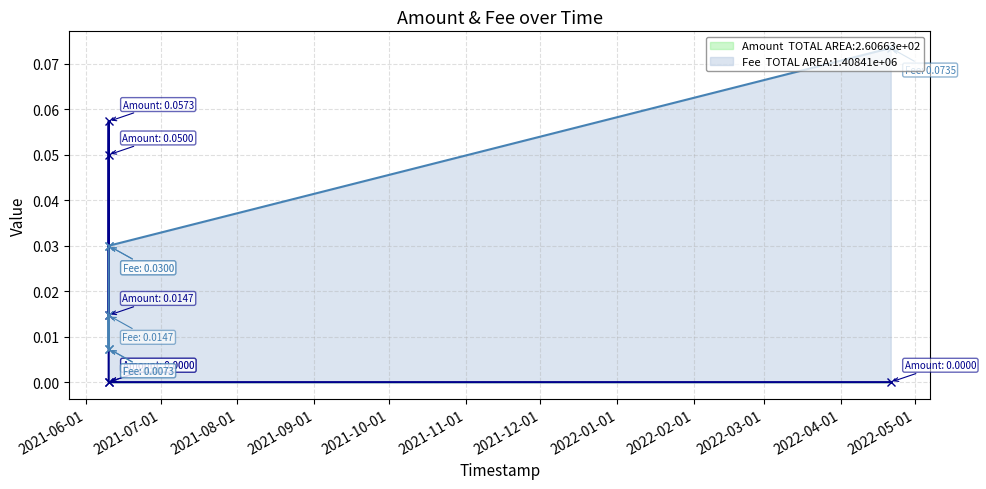

Count the Fee values in the range 0 to 1.

6